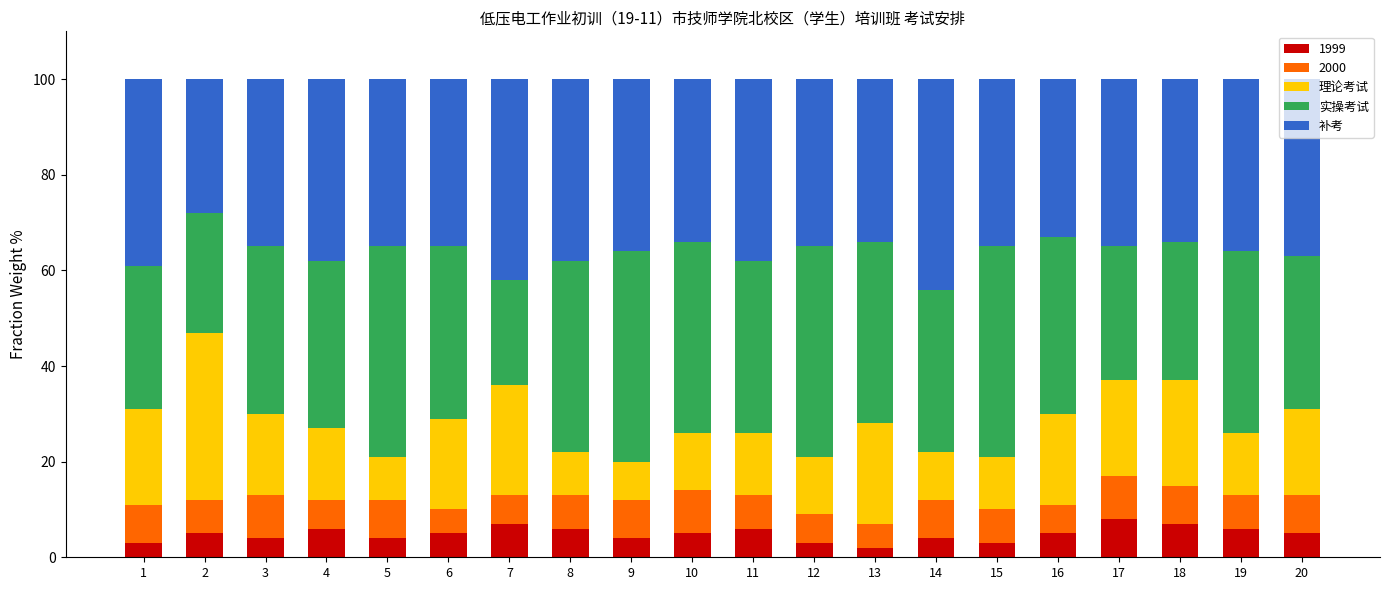

List the labels in order of 实操考试 value, smallest first.

7, 2, 17, 18, 1, 20, 14, 3, 4, 6, 11, 16, 13, 19, 8, 10, 5, 9, 12, 15